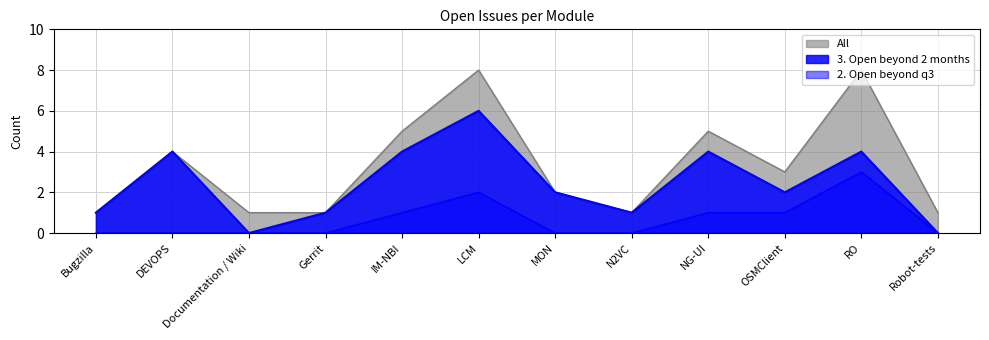

What is the difference between the highest and lowest values at Gerrit?

1